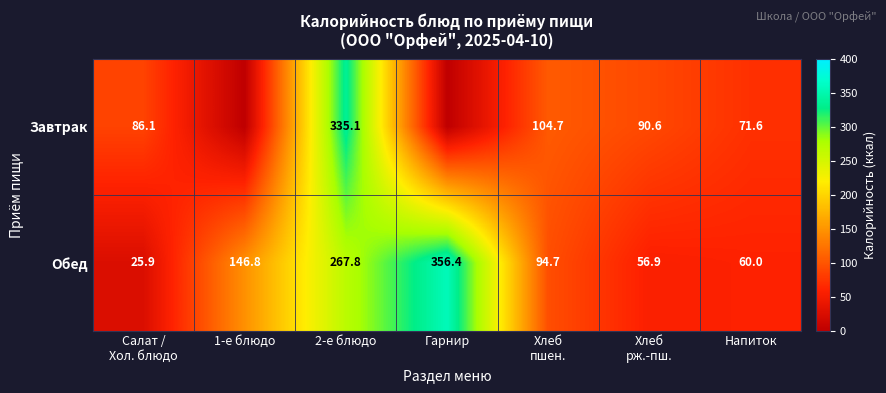

Between 2-е блюдо and Хлеб
пшен., which series saw the biggest shift?

Завтрак